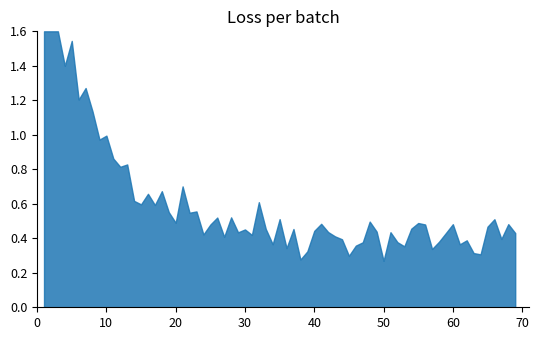

What is the maximum value shown in the chart?

1.6